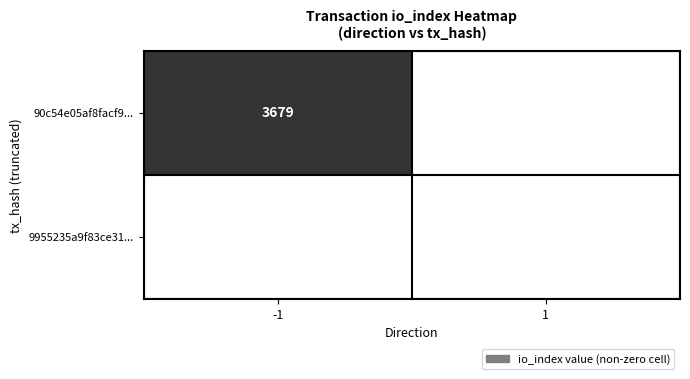

Is it true that 9955235a9f83ce31... equals 9.6 at 1?

False